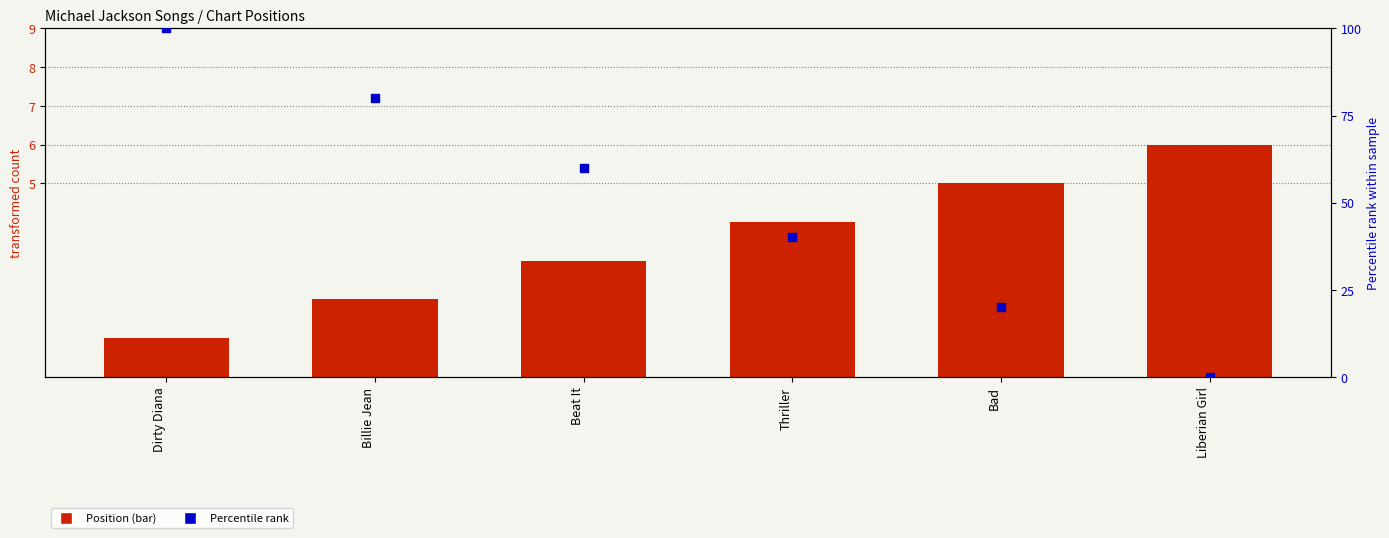

What are all the series names shown in the legend?

Position, Percentile Rank